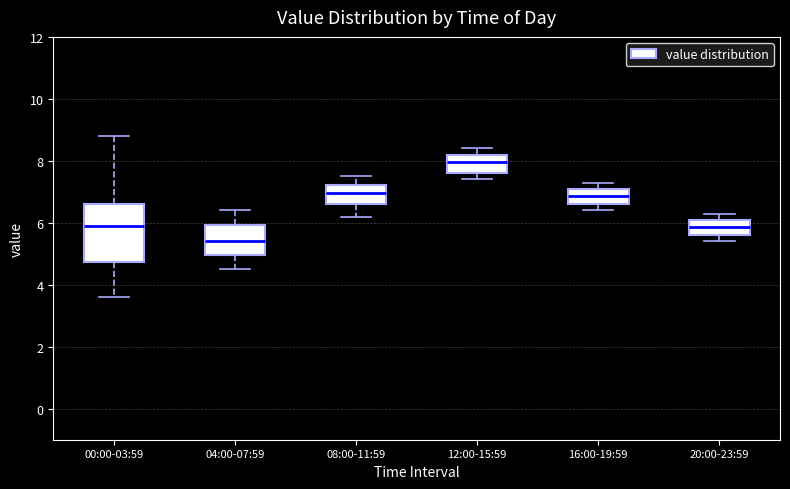

Where is the upper edge of the box for 12:00-15:59 on the y-axis? The values are not printed on the chart, so give them approximately, as read against the axis.

8.2